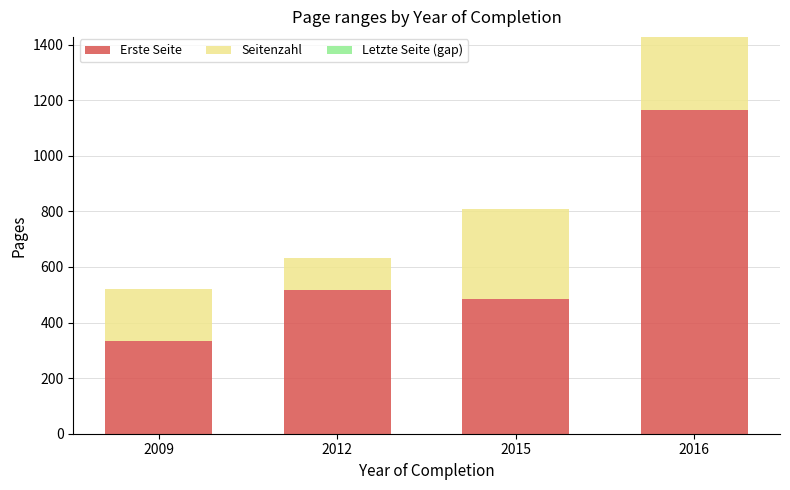

Which series has the largest range (max minus min)?

Erste Seite